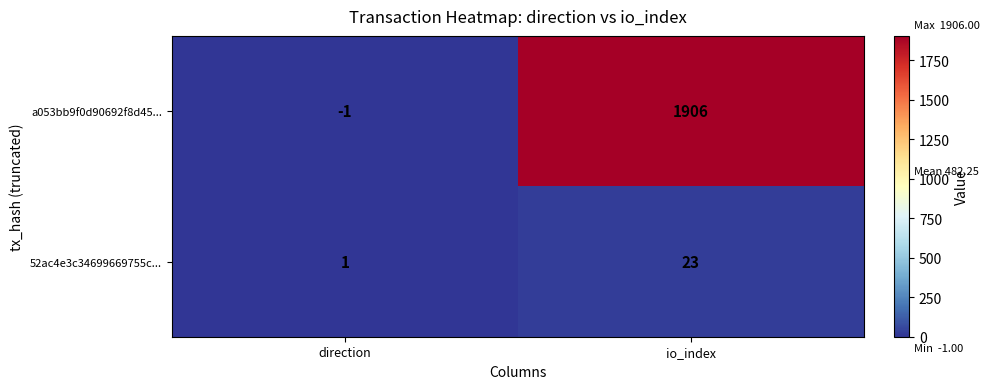

True or false: 52ac4e3c34699669755c... has a value of 0 at direction.

False